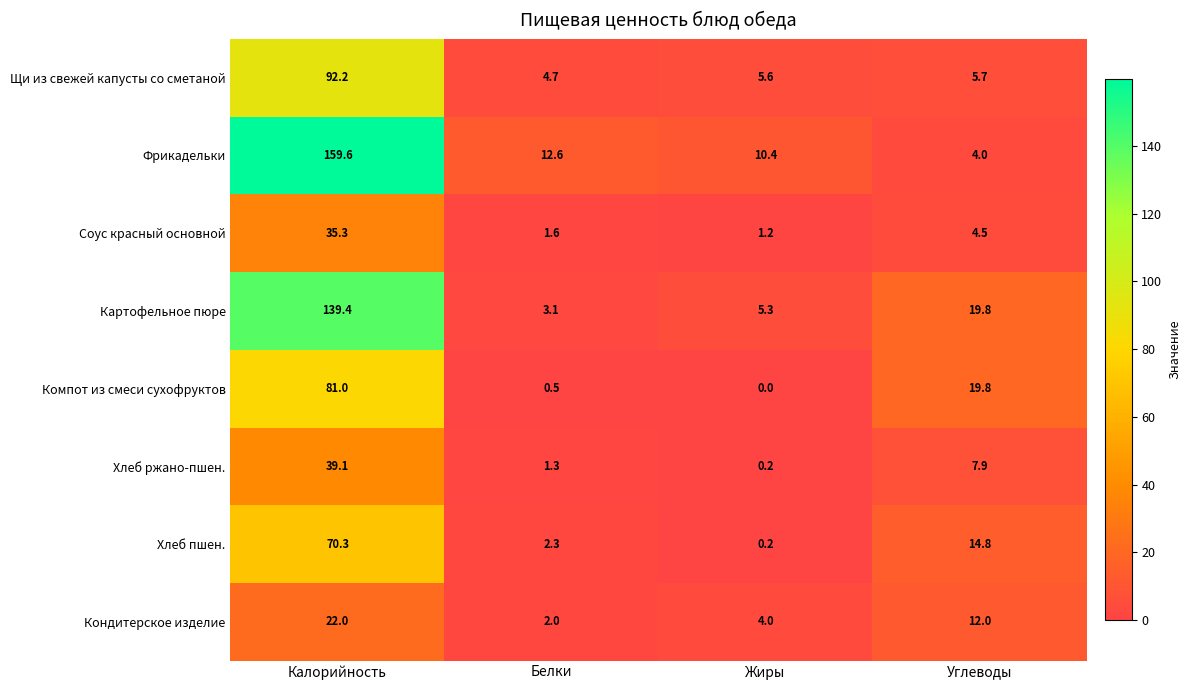

What is the maximum value shown in the chart?

159.6